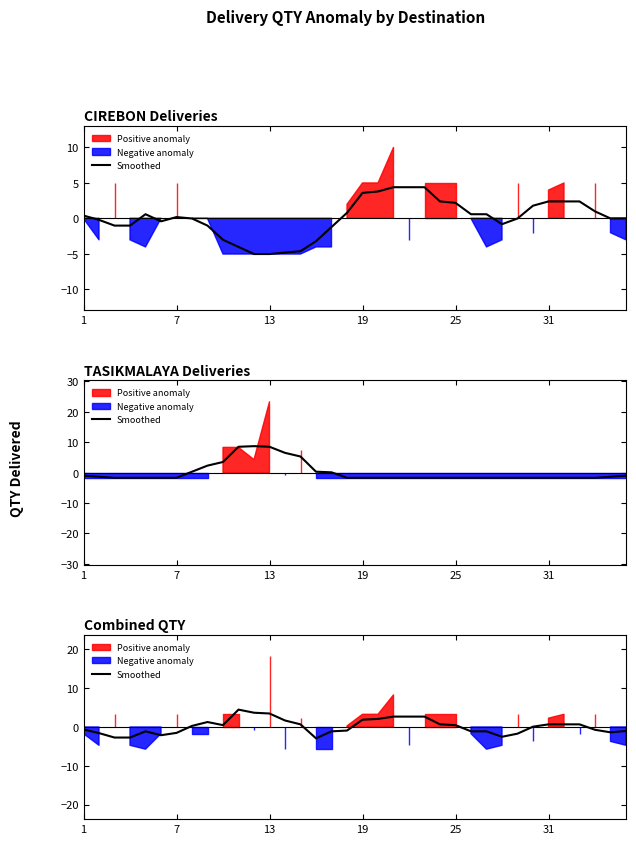

What is the average value of the CIREBON Deliveries smoothed series?

0.1